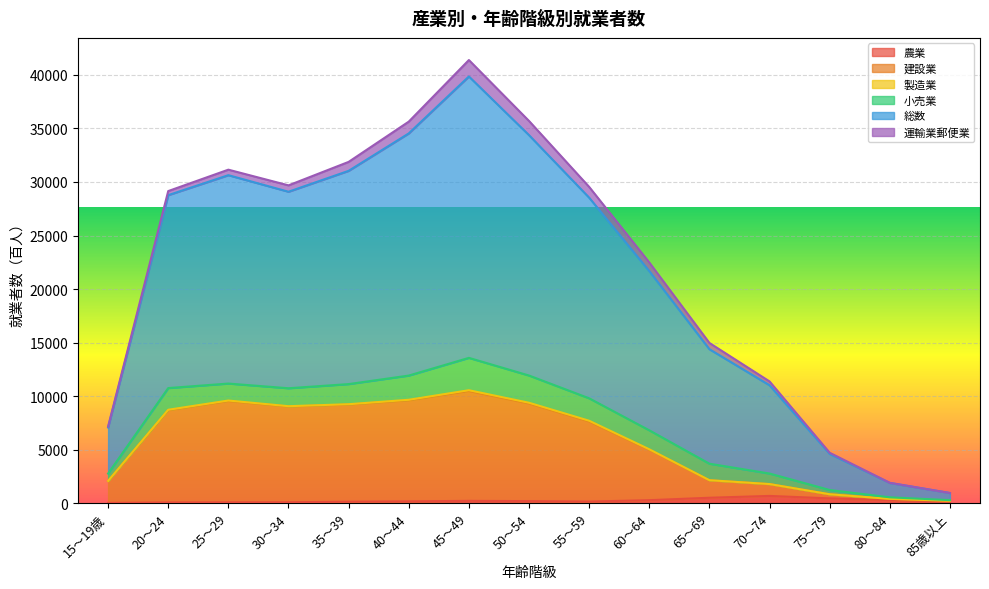

Which series has the largest range (max minus min)?

総数